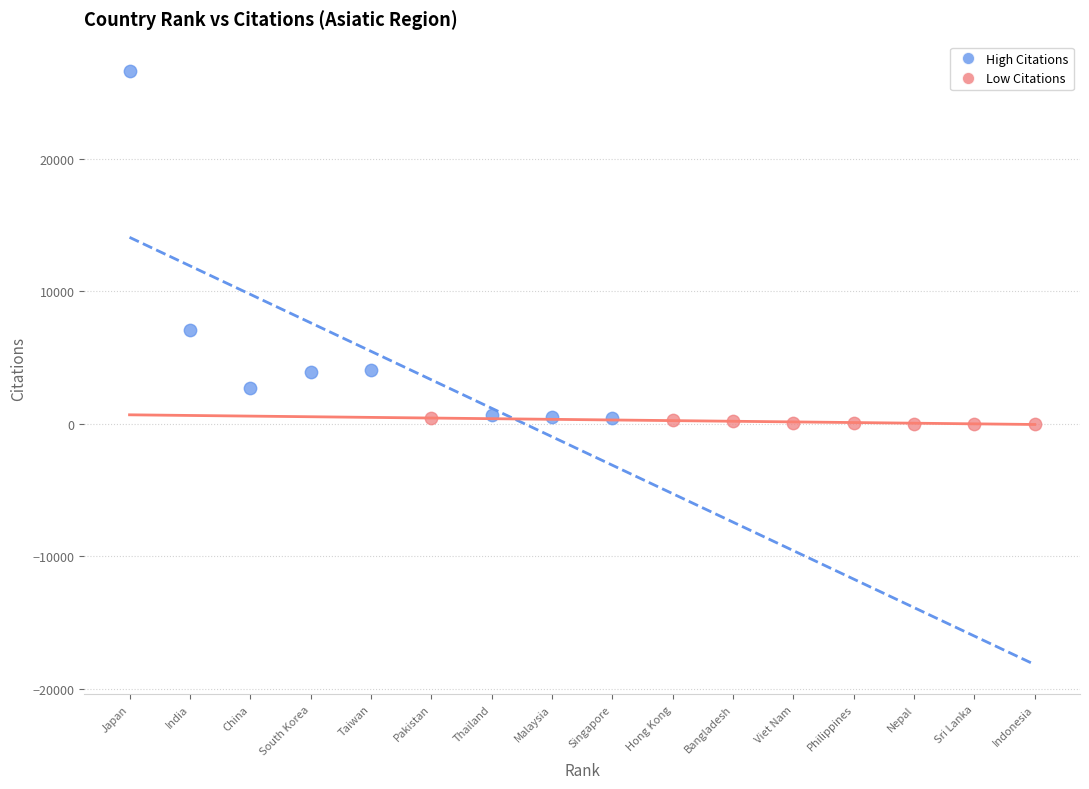

Which series contains the lowest Y value?

Low Citations